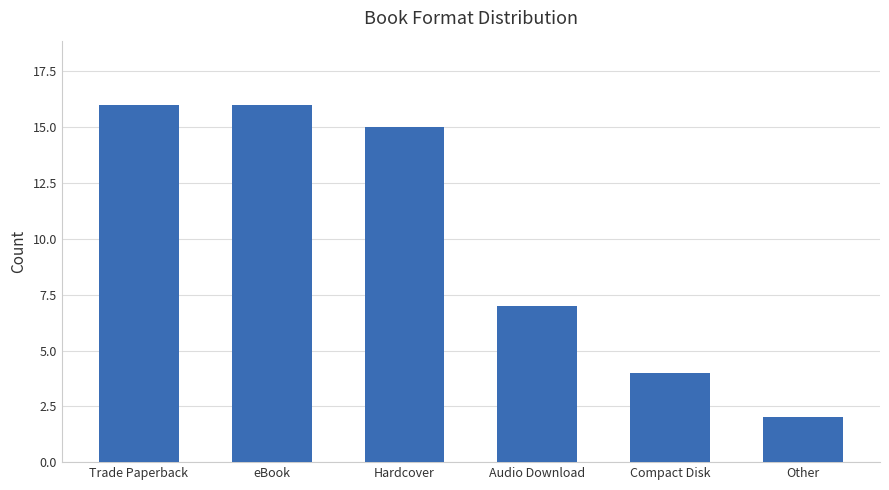

What is the value of the 5th bar from the left?

4